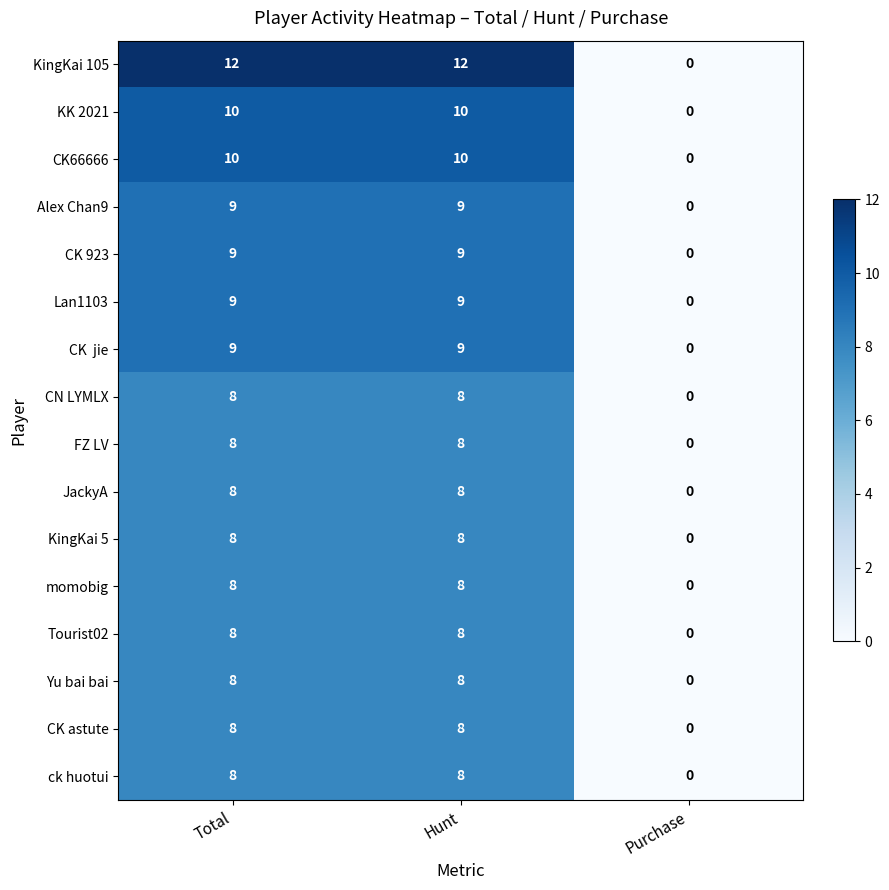

Which category has the lowest value across all series?

Purchase